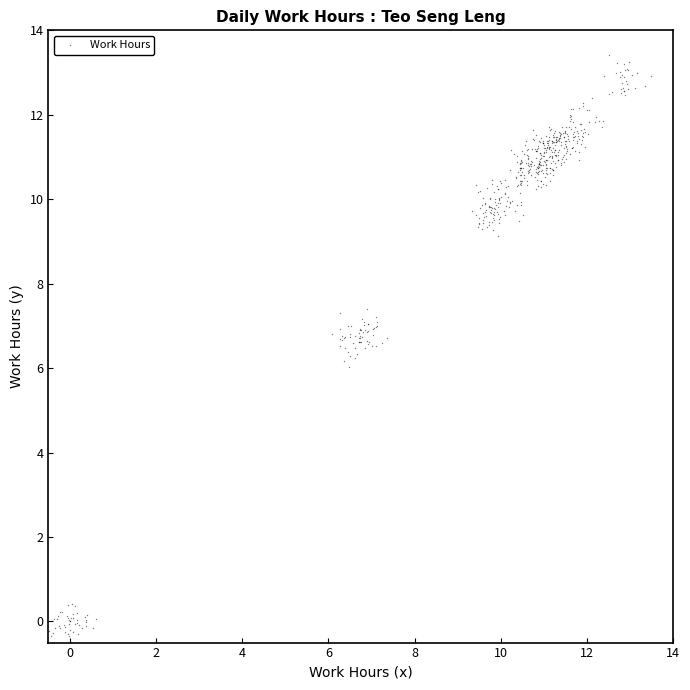

What is the range of X values (max minus min)?

14.0